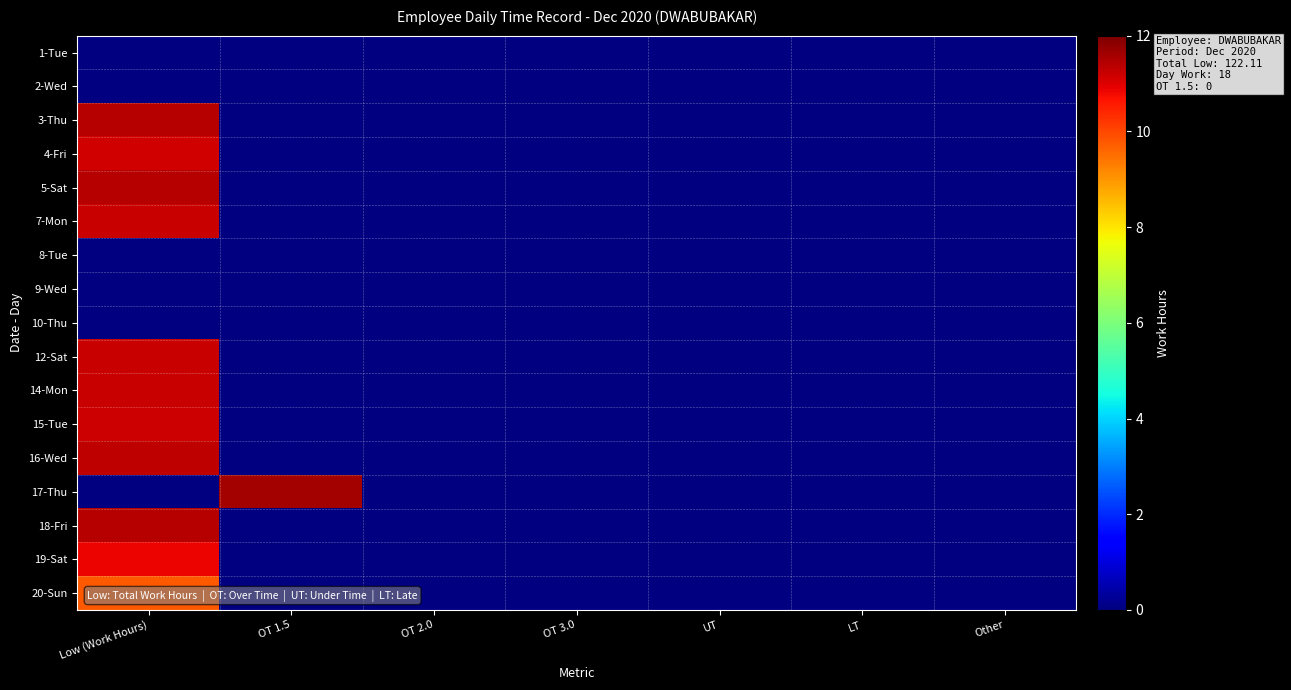

Between LT and OT 3.0, which is larger?

OT 3.0